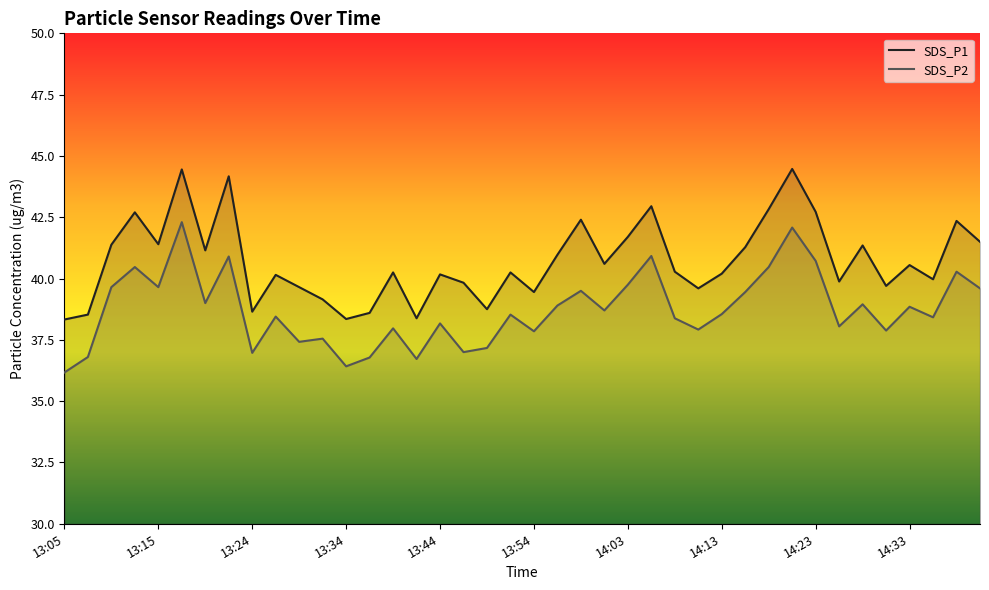

At which category does the chart reach its minimum across all series?

13:05